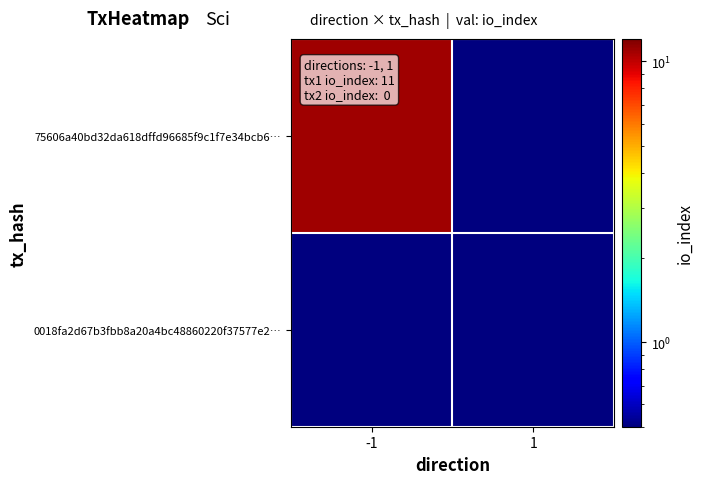

Which series has the largest range (max minus min)?

75606a40bd32da618dffd96685f9c1f7e34bcb6…